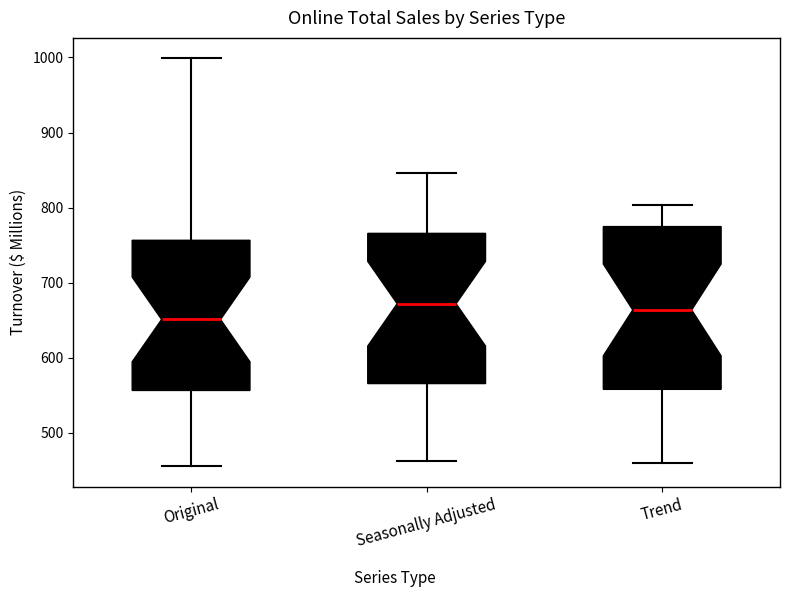

Reading left to right, transcribe this box plot: for each box, give where its median line is, the range the box spans, and where its two whiskers end, as read against the y-axis. The values are not printed on the chart, so give them approximately, as read against the axis.

Original: median 650, box 560 to 760, whiskers 460 to 1000
Seasonally Adjusted: median 670, box 570 to 770, whiskers 460 to 850
Trend: median 660, box 560 to 770, whiskers 460 to 800